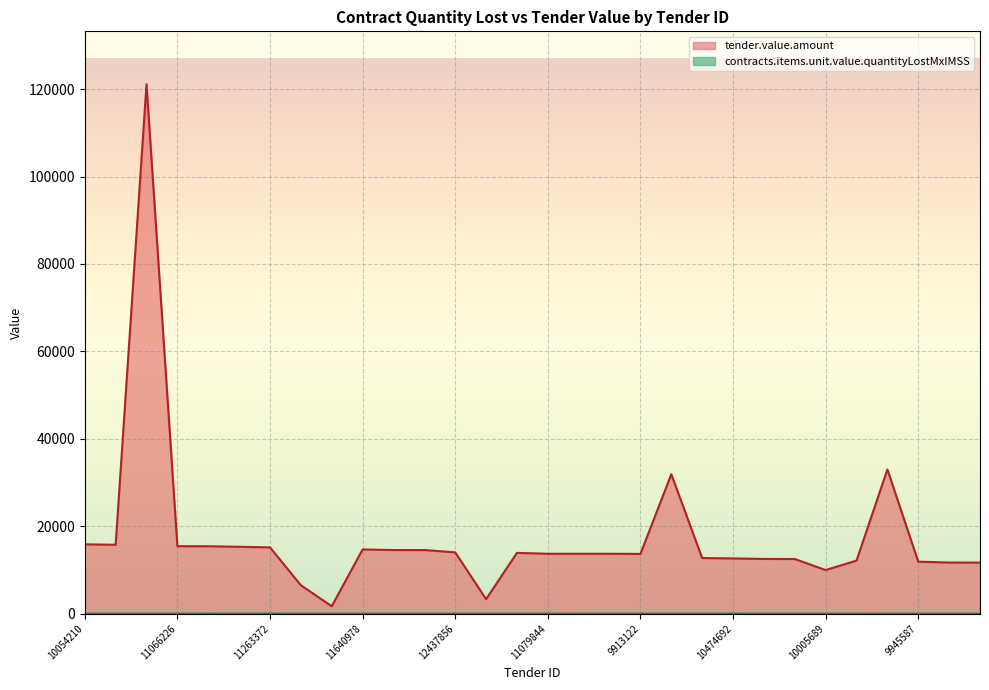

The contracts.items.unit.value.quantityLostMxIMSS series shows 26.0 at 11080202. True or false?

False